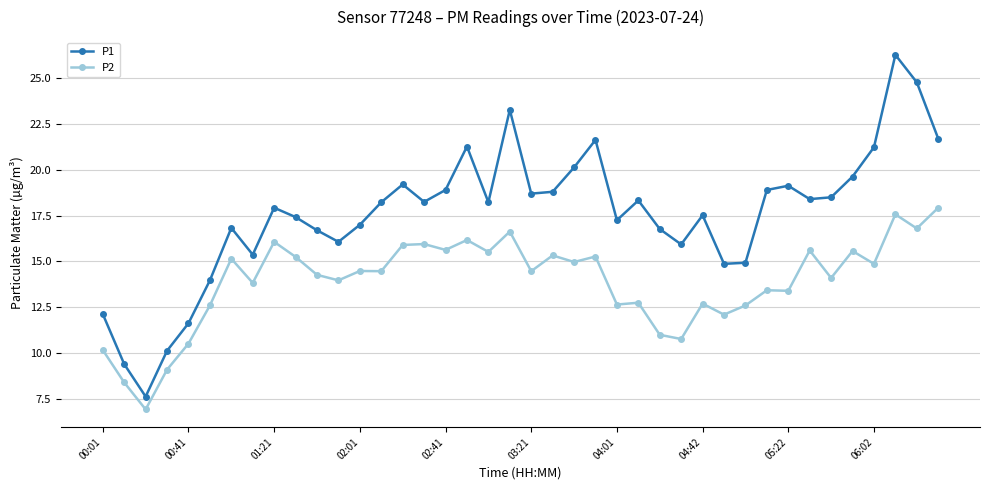

True or false: P2 and P1 intersect in this chart.

False